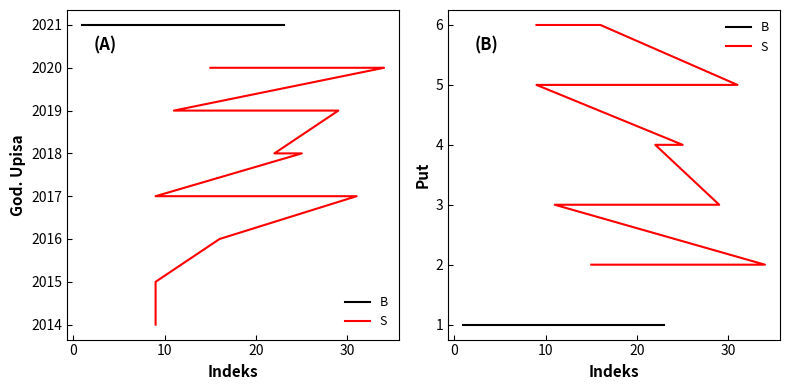

How many lines are shown in the chart?

2